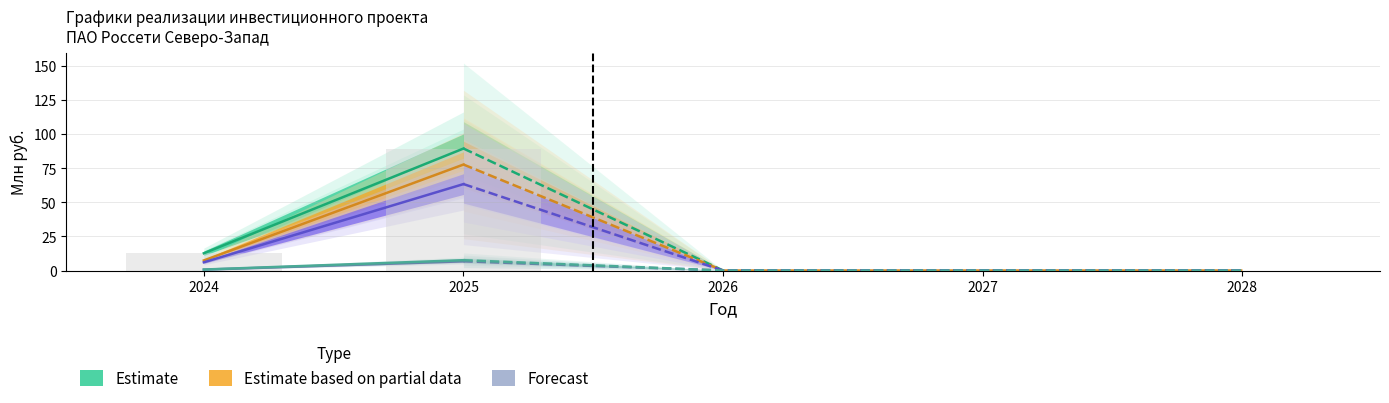

Reading right to left, extract all data points from this chart.

Финансирование (план): 0.0	0.0	0.0	89.3	12.7
Освоение (план): 0.0	0.0	0.0	77.6	7.4
ПИР: 0.0	0.0	0.0	6.7	0.6
Строительные работы: 0.0	0.0	0.0	63.3	6.0
Прочие затраты: 0.0	0.0	0.0	7.6	0.7